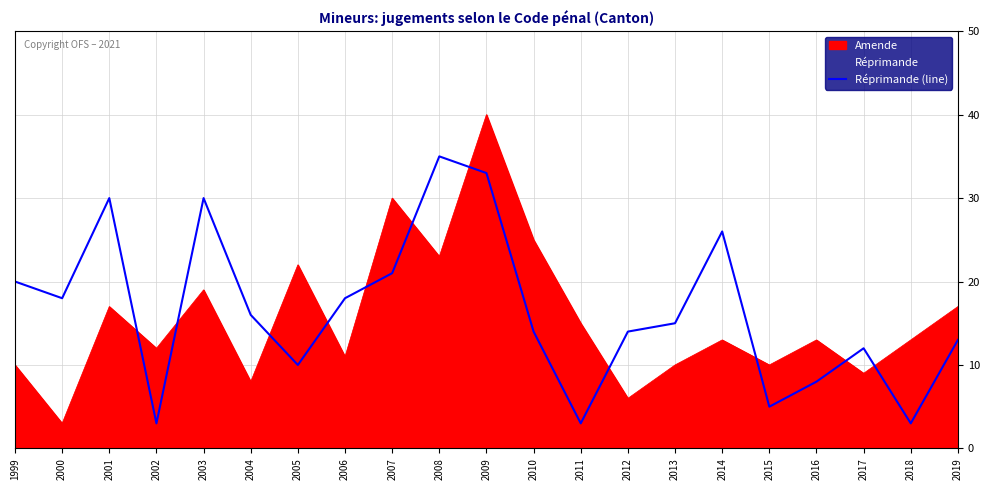

How many data points are less than 15?

10